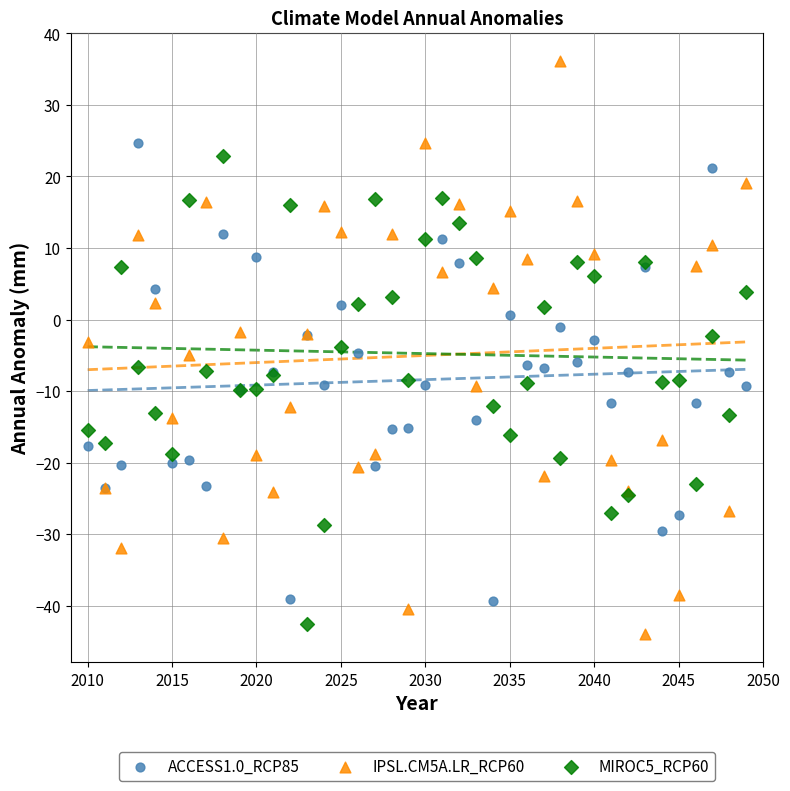

Which series contains the lowest Y value?

IPSL.CM5A.LR_RCP60